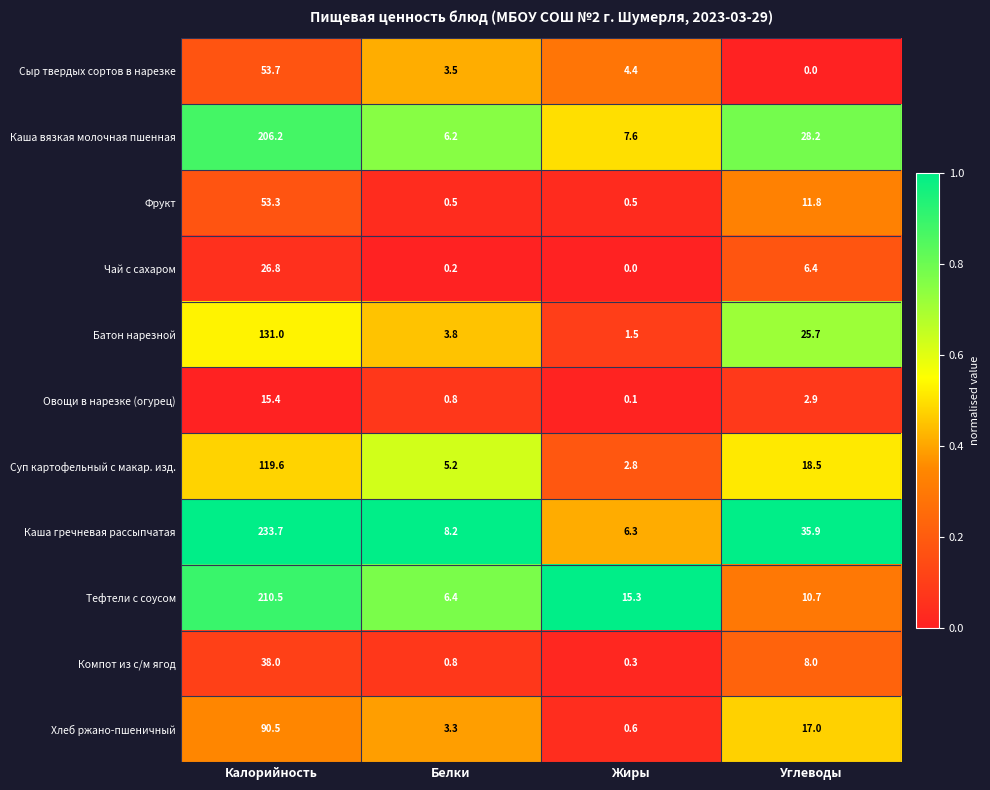

What is the difference between the maximum and minimum values in the Тефтели с соусом series?

204.1